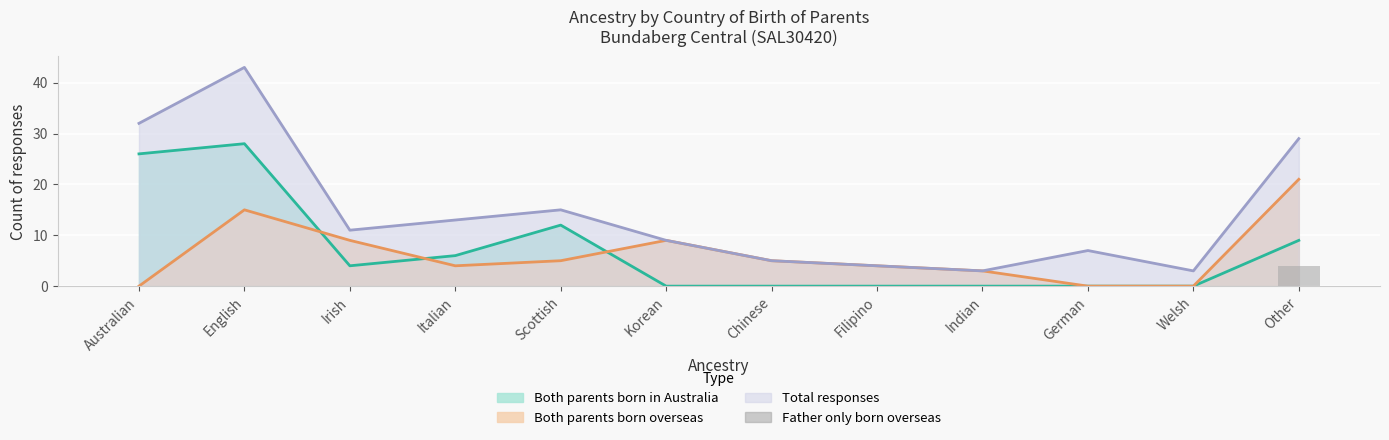

Which has a higher value, Australian or English?

Australian